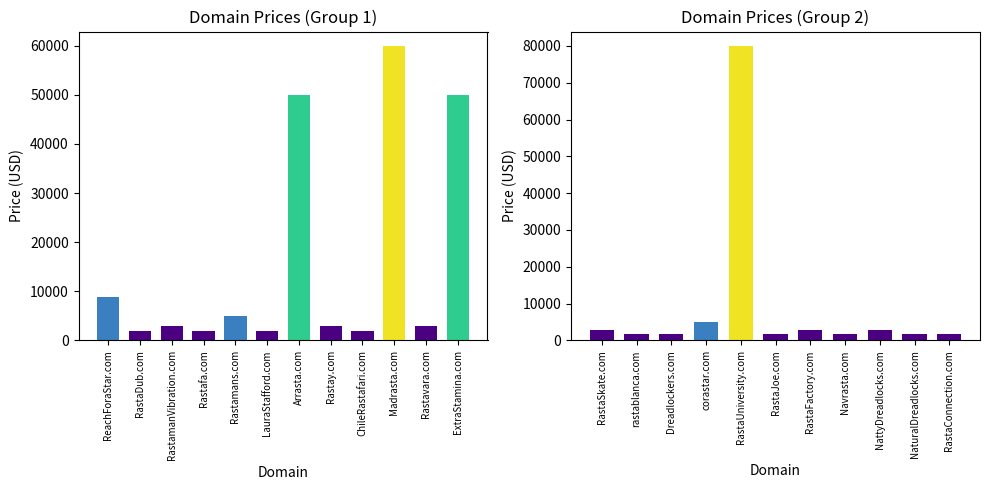

What is the difference between the maximum and minimum values?

78000